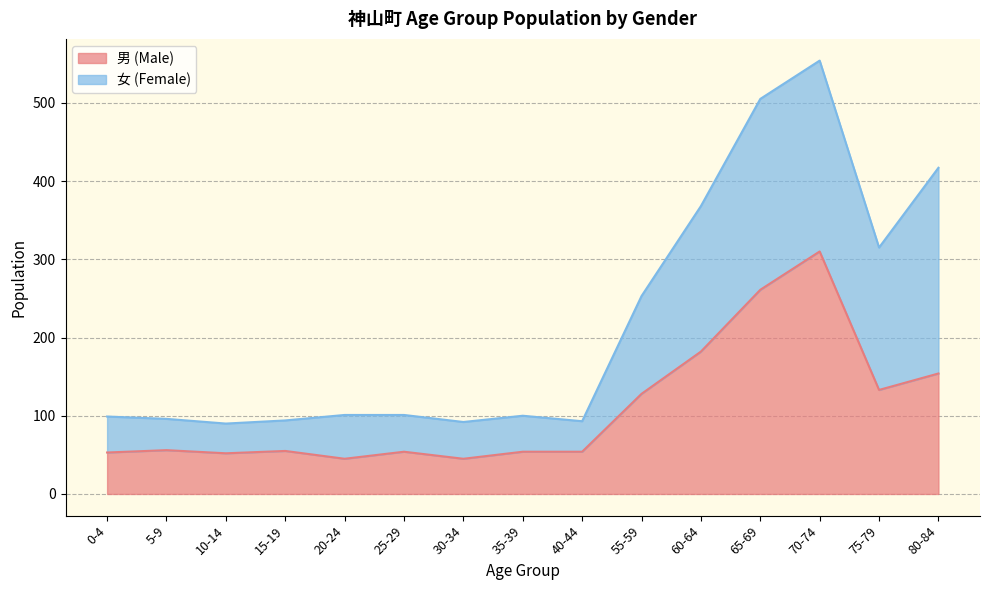

What position from the left is 30-34?

7